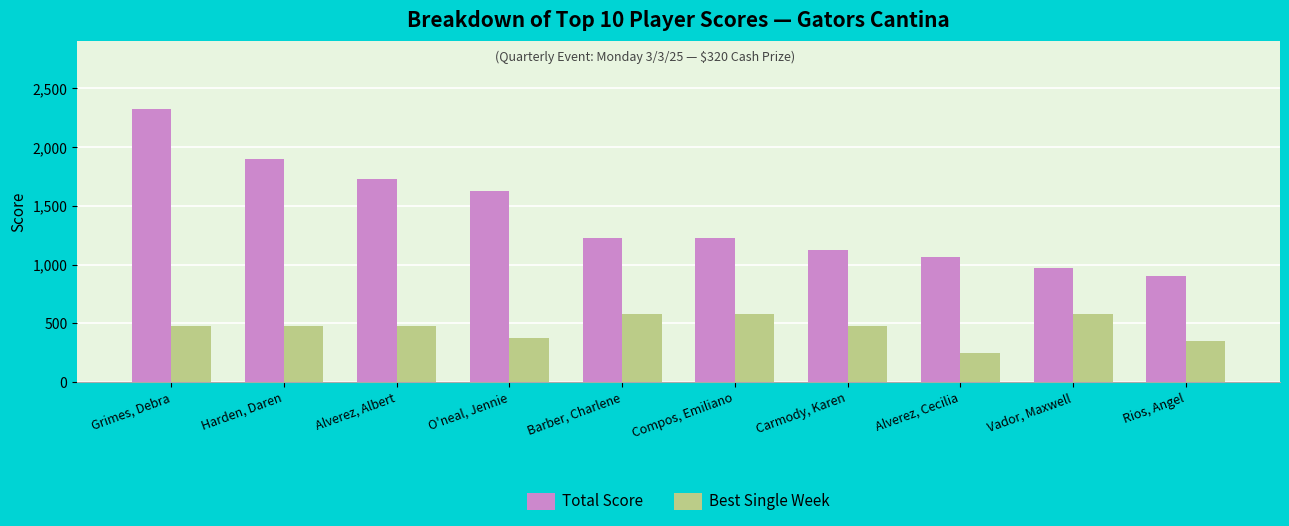

True or false: Best Single Week has a value of 668 at O'neal, Jennie.

False